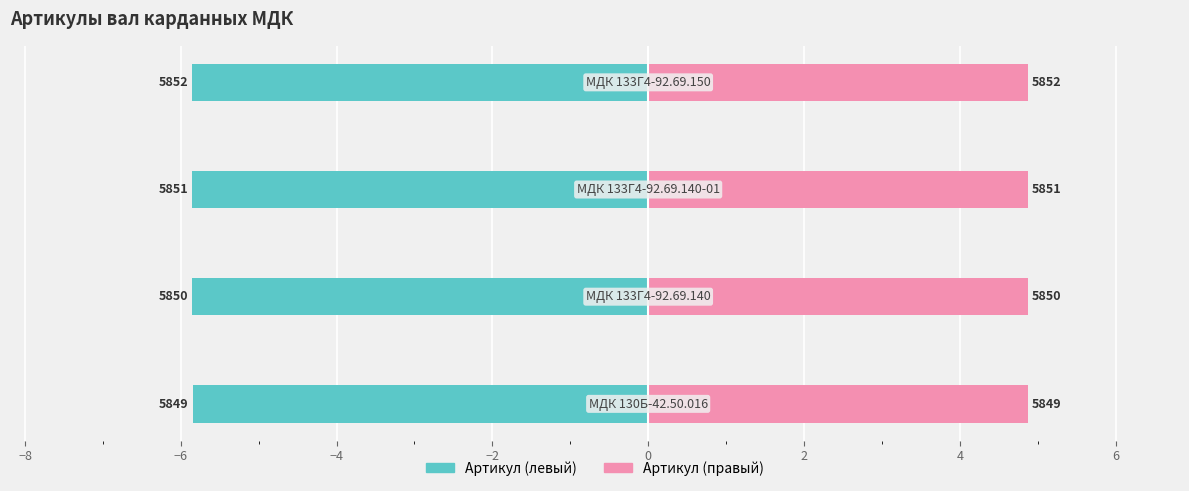

The value of Артикул (правый) at −6 is 1.8. True or false?

False